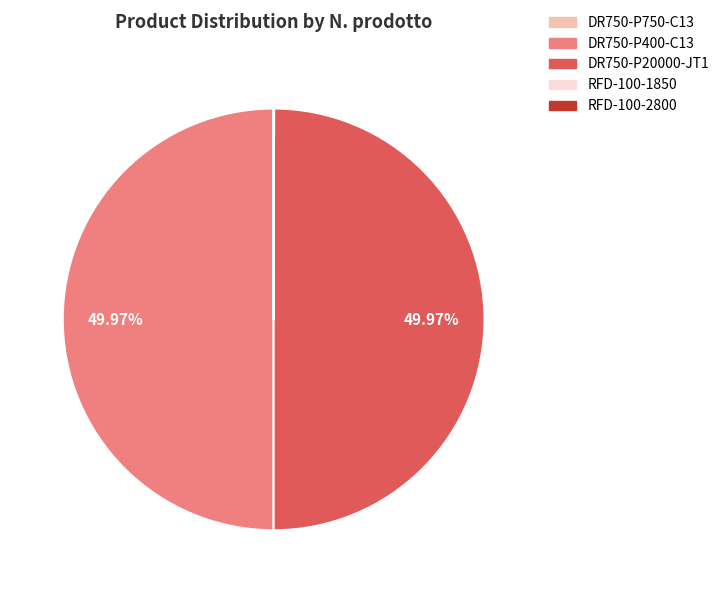

Is it true that RFD-100-1850 is 0% of the pie?

True